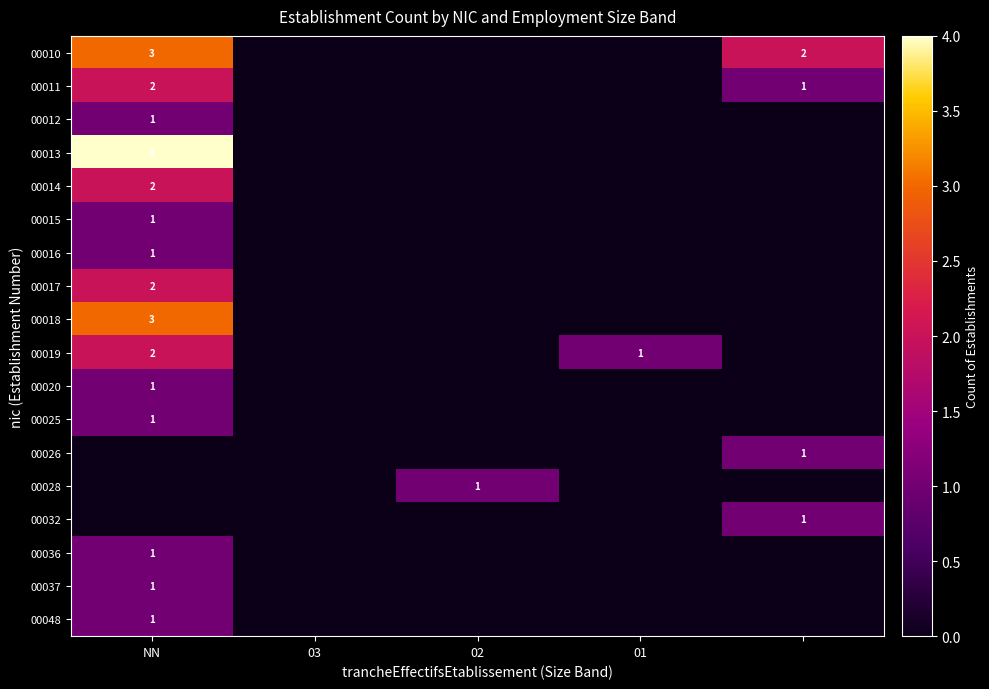

Is it true that 00036 equals 1 at NN?

True